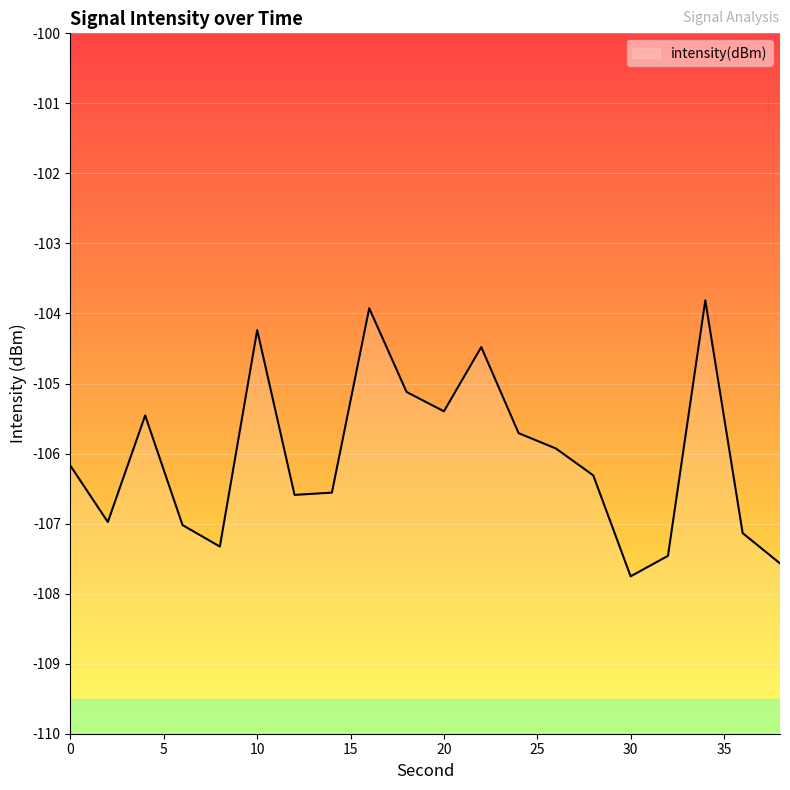

Between 12 and 14, which is larger?

14